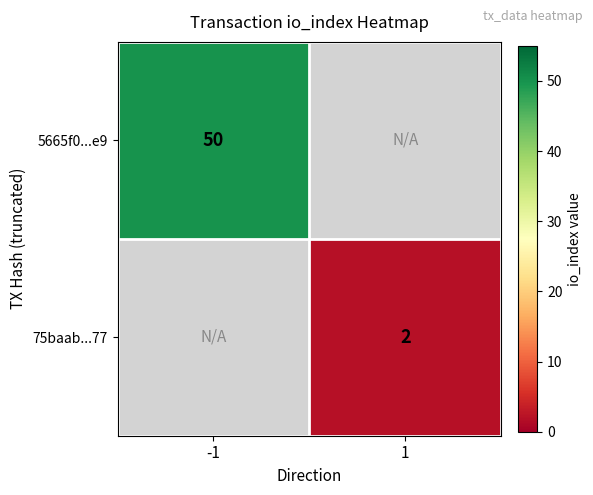

What is the minimum value shown in the chart?

2.0